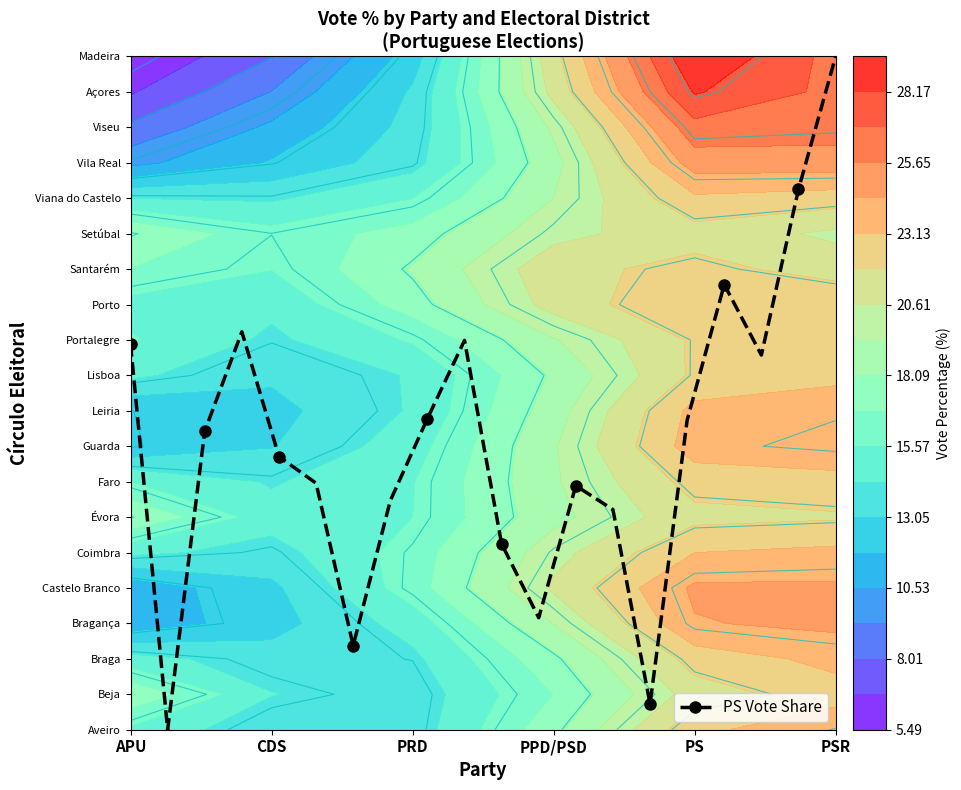

True or false: the data shows 4.4 at PSR.

False